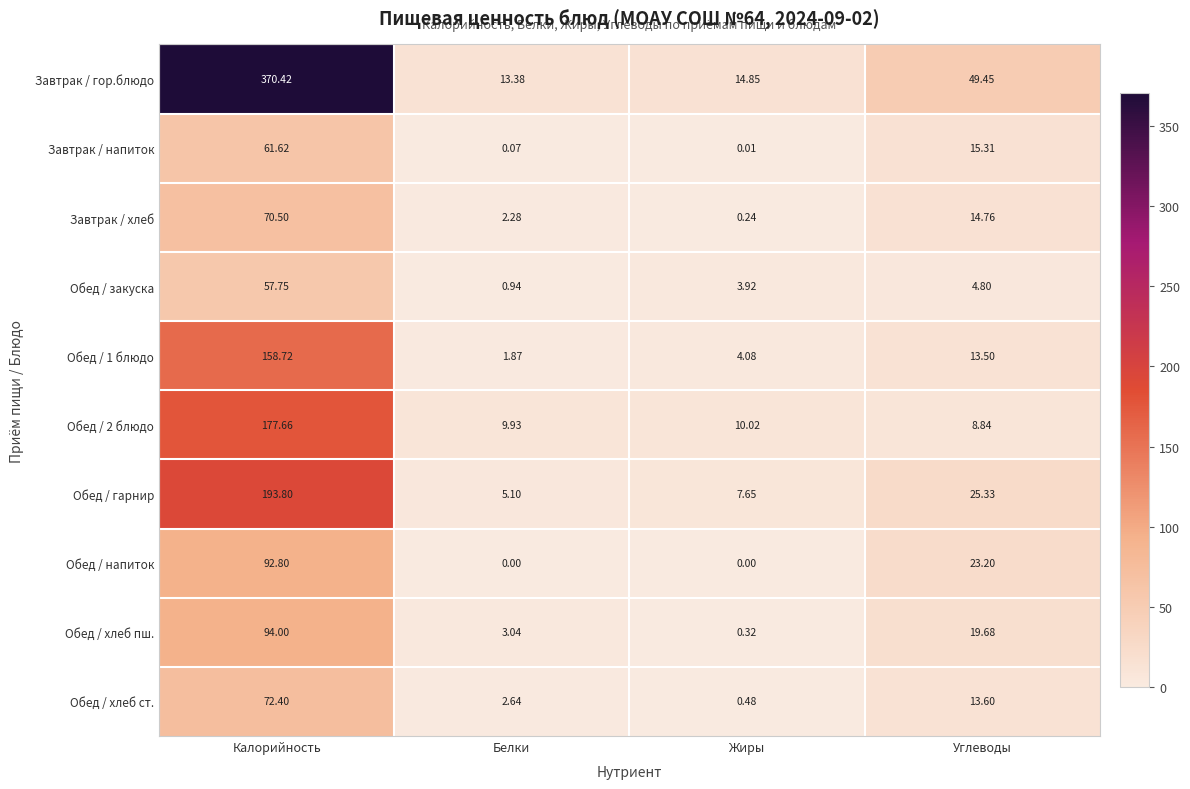

At which label does Обед / гарнир first exceed 25?

Калорийность